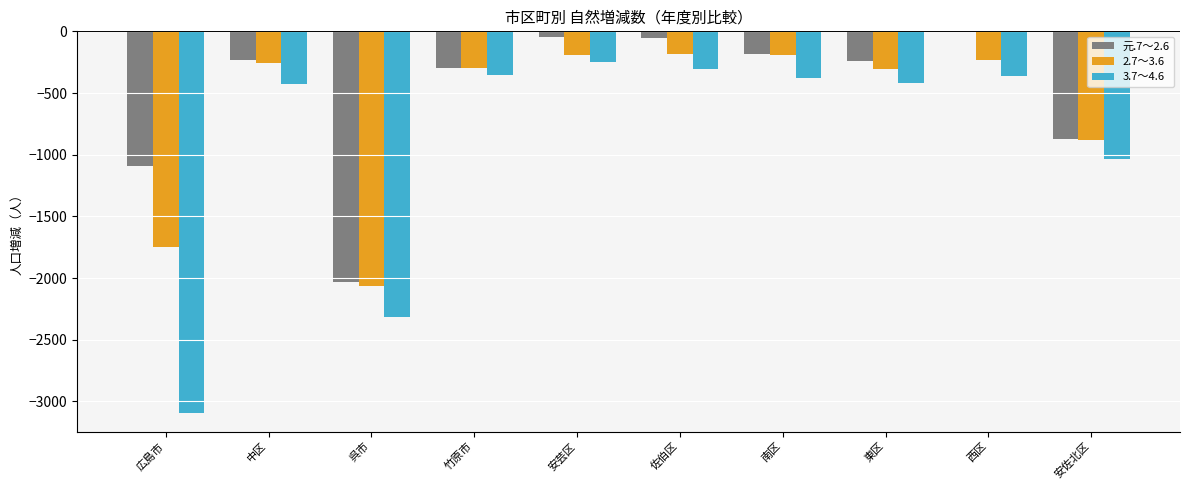

What are all the series names shown in the legend?

元.7～2.6, 2.7～3.6, 3.7～4.6